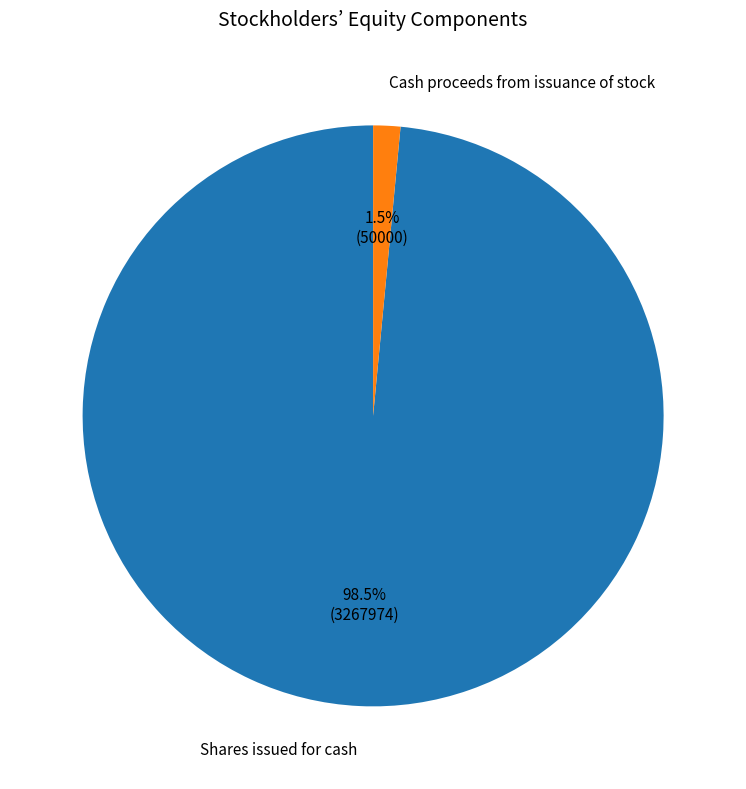

Is there a majority slice in this chart?

Yes